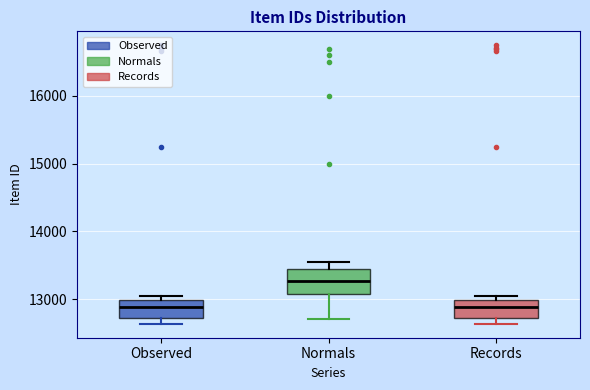

Reading left to right, read every box against the y-axis: the position of its median line, the range the box covers, and the ends of its whiskers. The values are not printed on the chart, so give them approximately, as read against the axis.

Observed: median 12900, box 12700 to 13000, whiskers 12600 to 13000 (just above the box's upper edge)
Normals: median 13300, box 13100 to 13500, whiskers 12700 to 13500 (just above the box's upper edge)
Records: median 12900, box 12700 to 13000, whiskers 12600 to 13000 (just above the box's upper edge)